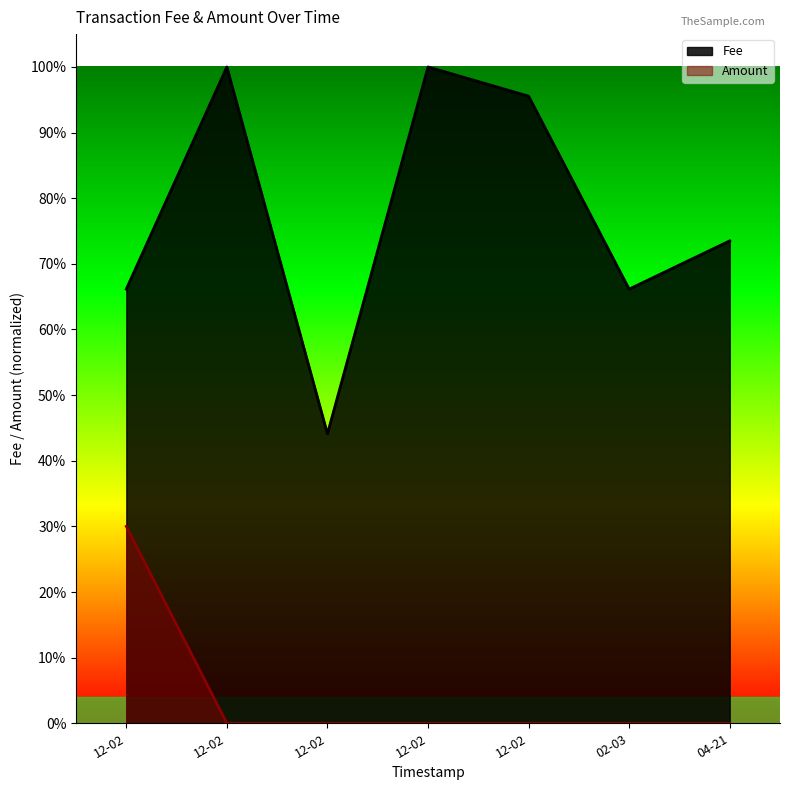

List the series in order of their overall mean, lowest first.

Amount, Fee